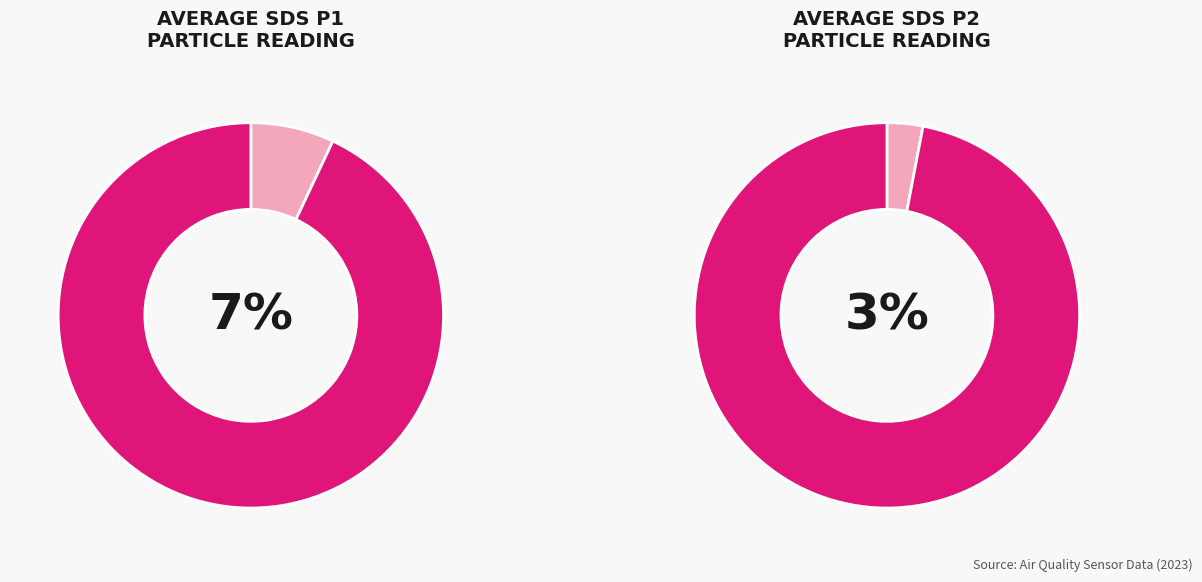

Is the sum of 38 and 9 greater than half?

No